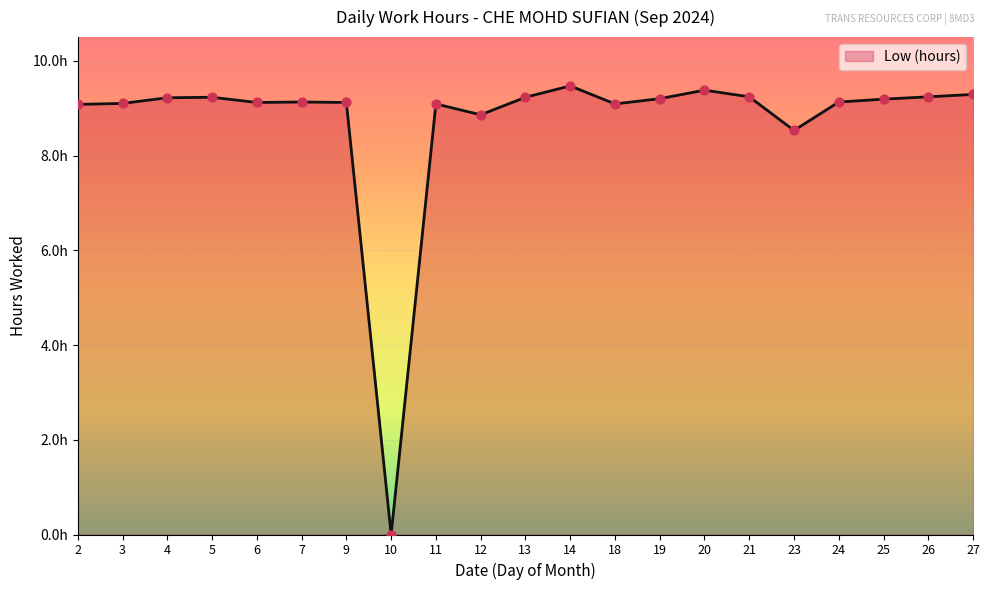

What is the change in value from 2 to 4?

+0.1